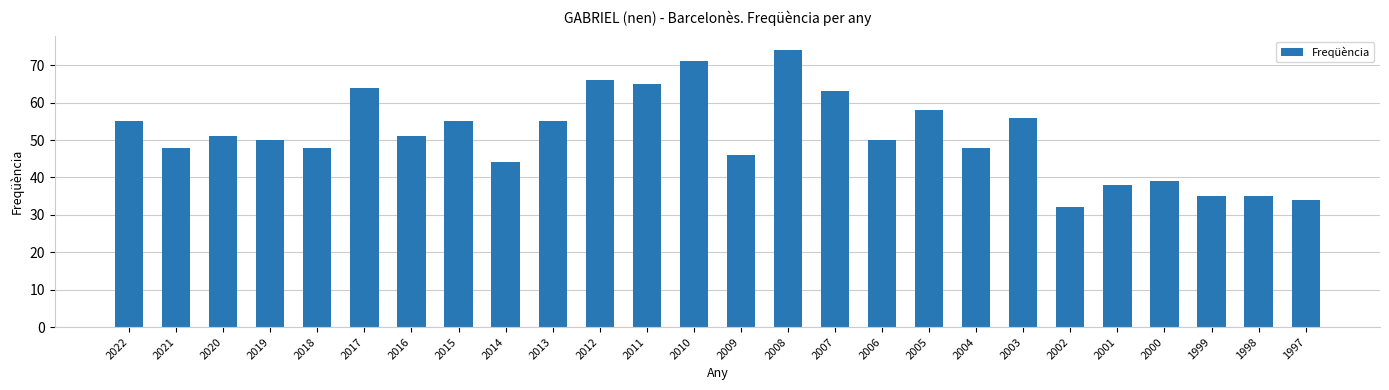

What is the ratio of the value at 2017 to the value at 2003?

1.1